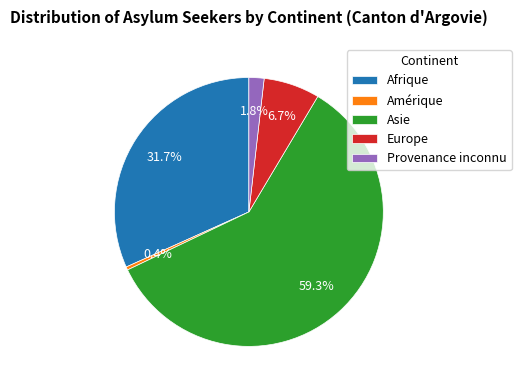

Which category has the biggest portion of the pie?

Asie